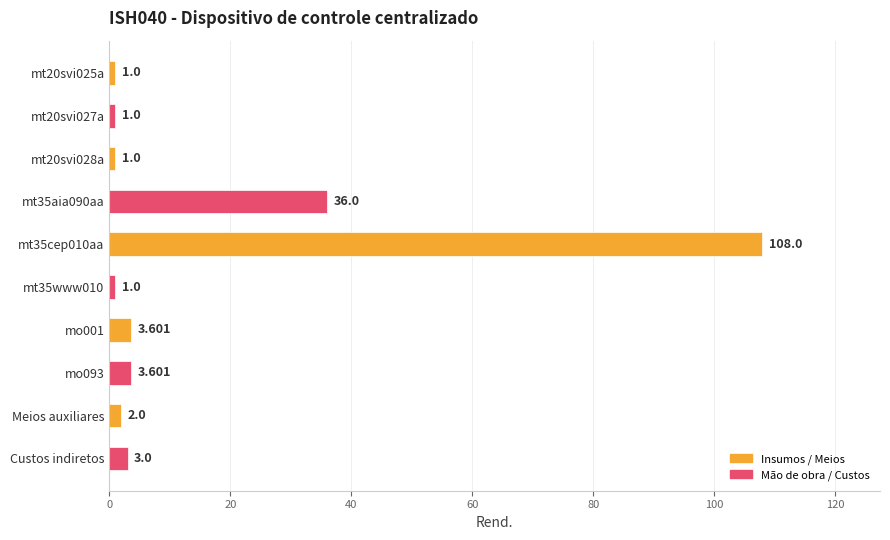

How many bars are there in total?

10